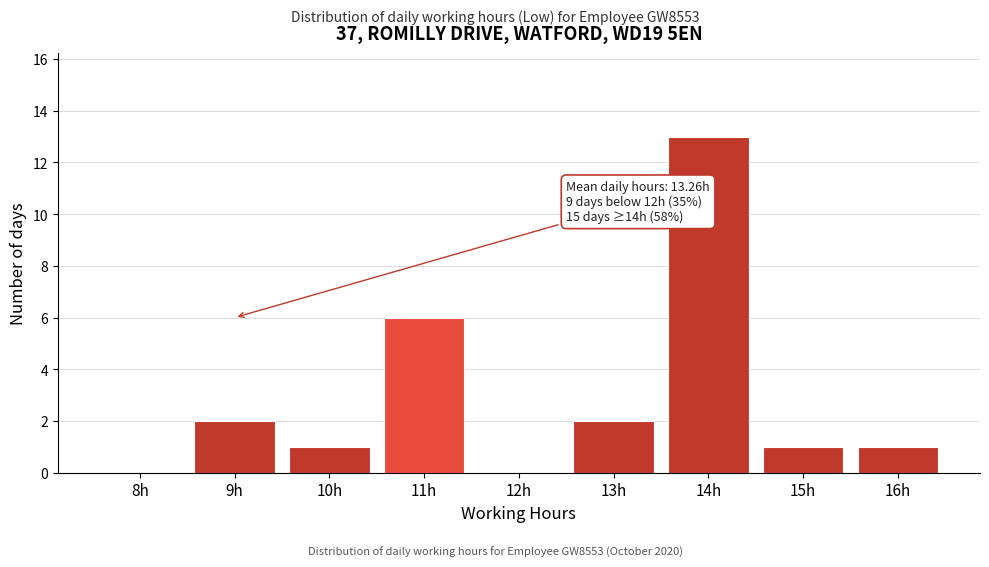

Reading left to right, extract all data points from this chart.

8h=0	9h=2	10h=1	11h=6	12h=0	13h=2	14h=13	15h=1	16h=1